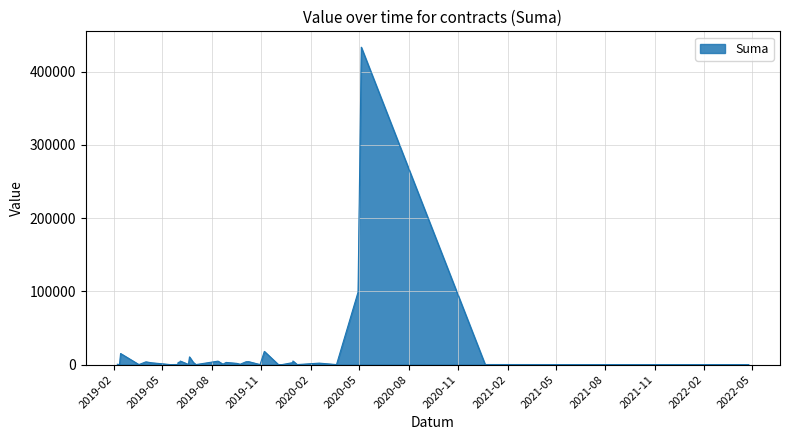

Rank the categories by value from lowest to highest.

2019-10-30, 2021-06-30, 2022-02-28, 2019-05-16, 2022-04-24, 2019-03-19, 2019-07-03, 2019-12-03, 2019-12-10, 2019-12-04, 2019-12-04, 2020-01-07, 2020-03-20, 2019-02-11, 2020-12-21, 2019-05-30, 2019-06-19, 2019-02-07, 2019-09-23, 2019-08-22, 2019-09-17, 2020-02-17, 2019-04-12, 2019-12-30, 2019-08-28, 2019-06-28, 2019-06-03, 2019-05-31, 2019-06-03, 2019-04-01, 2019-10-04, 2019-10-09, 2019-08-13, 2019-06-04, 2019-12-30, 2019-06-21, 2019-02-13, 2019-11-07, 2020-04-29, 2020-05-05